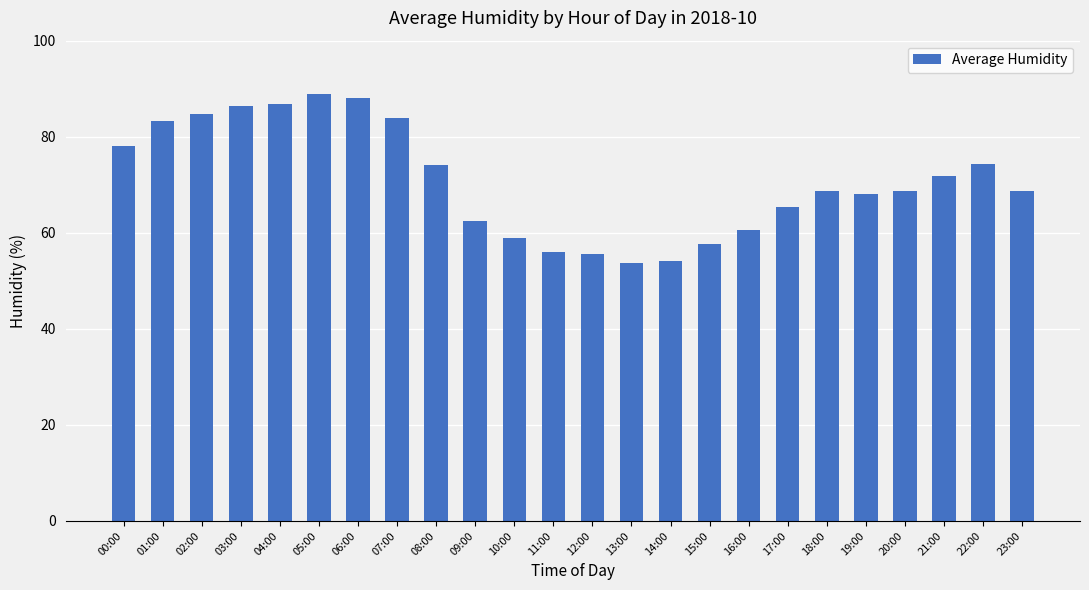

The value at 01:00 is 135.1. True or false?

False